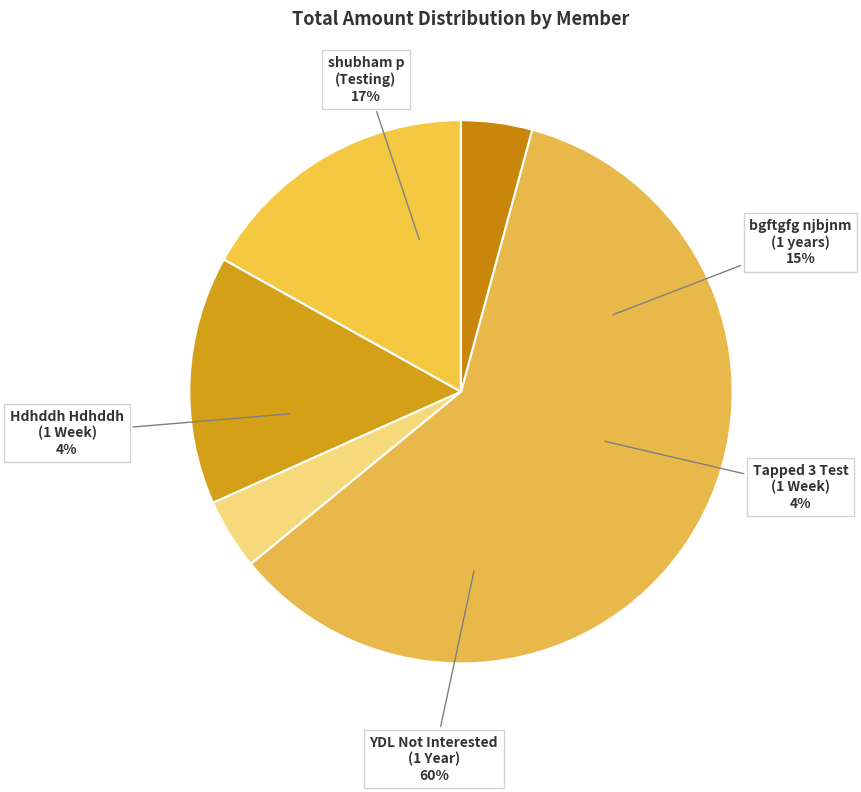

To the nearest percent, what portion does Tapped 3 Test
(1 Week) represent?

4%